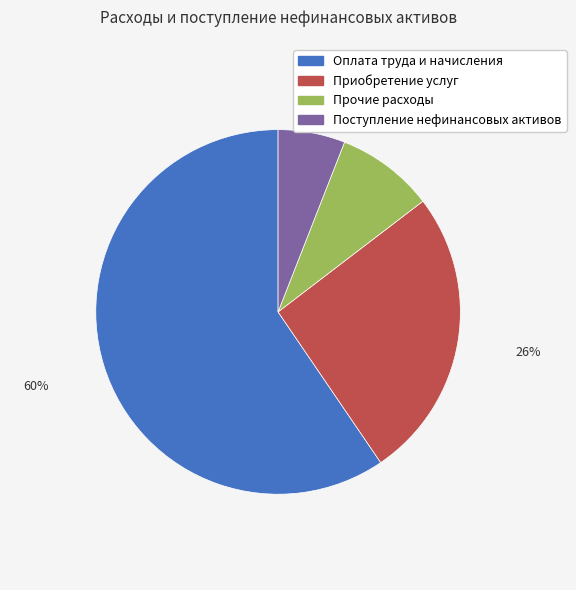

What is the smallest slice in the pie chart?

Поступление нефинансовых активов